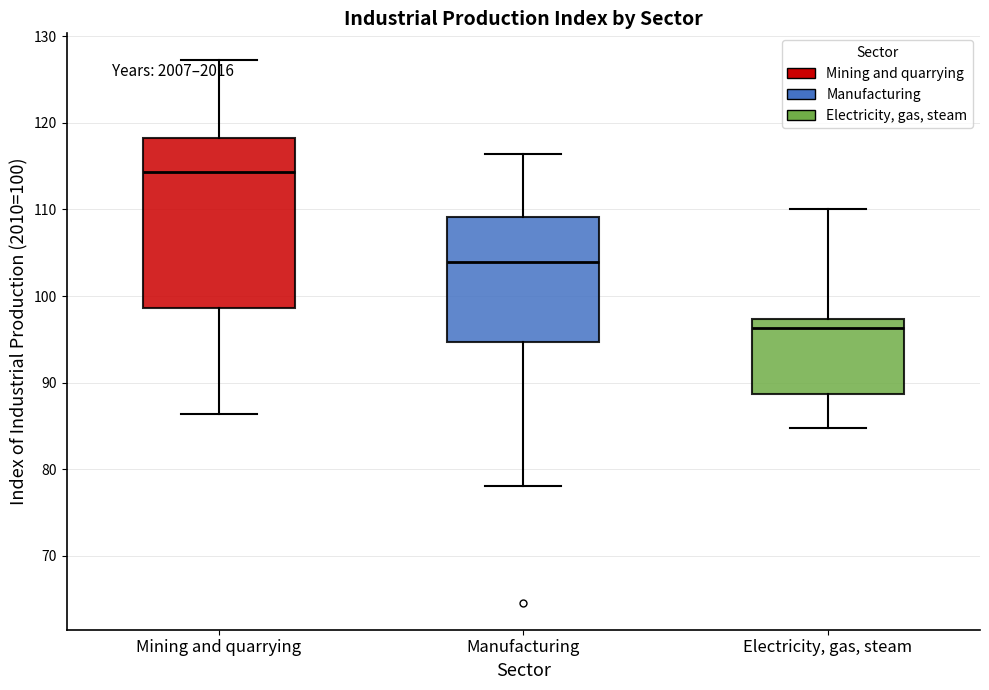

Comparing the boxes themselves (not the whiskers), which one is the tallest?

Mining and quarrying